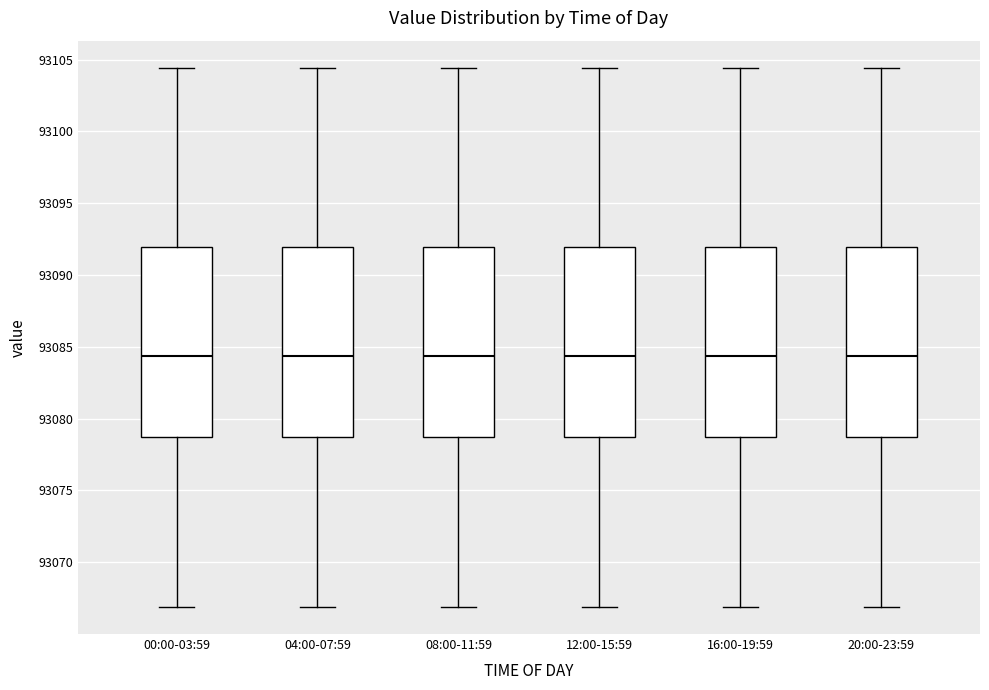

Reading left to right, transcribe this box plot: for each box, give where its median line is, the range the box spans, and where its two whiskers end, as read against the y-axis. The values are not printed on the chart, so give them approximately, as read against the axis.

00:00-03:59: median 93084.5, box 93078.5 to 93092.0, whiskers 93067.0 to 93104.5
04:00-07:59: median 93084.5, box 93078.5 to 93092.0, whiskers 93067.0 to 93104.5
08:00-11:59: median 93084.5, box 93078.5 to 93092.0, whiskers 93067.0 to 93104.5
12:00-15:59: median 93084.5, box 93078.5 to 93092.0, whiskers 93067.0 to 93104.5
16:00-19:59: median 93084.5, box 93078.5 to 93092.0, whiskers 93067.0 to 93104.5
20:00-23:59: median 93084.5, box 93078.5 to 93092.0, whiskers 93067.0 to 93104.5